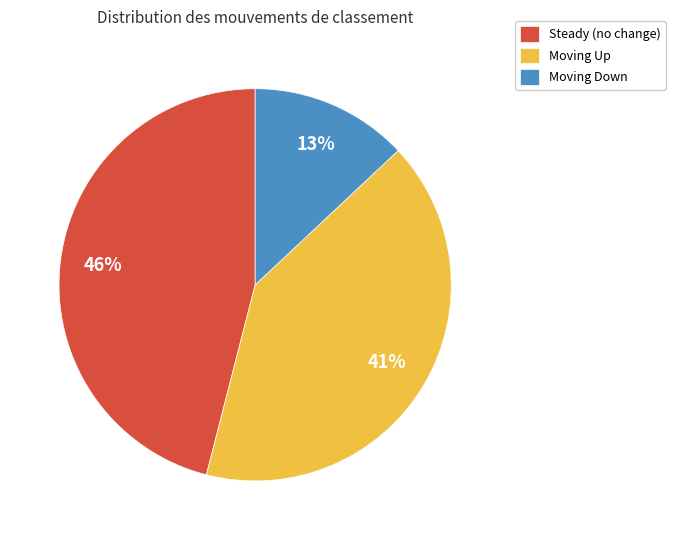

To the nearest percent, what percentage of the pie is Moving Up?

41%